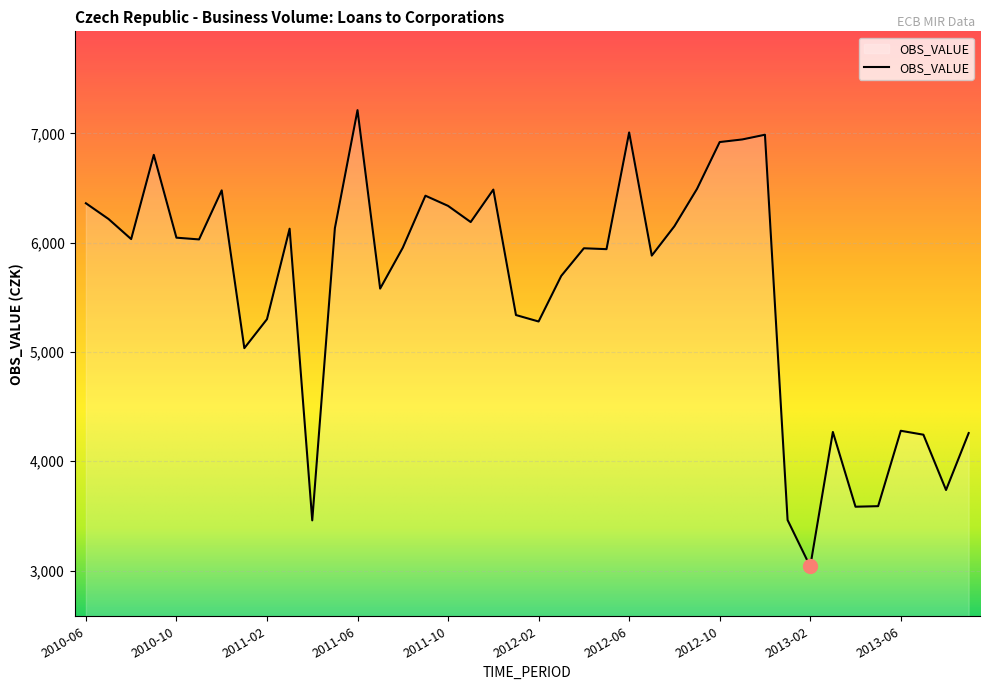

What is the greatest value displayed?

7213